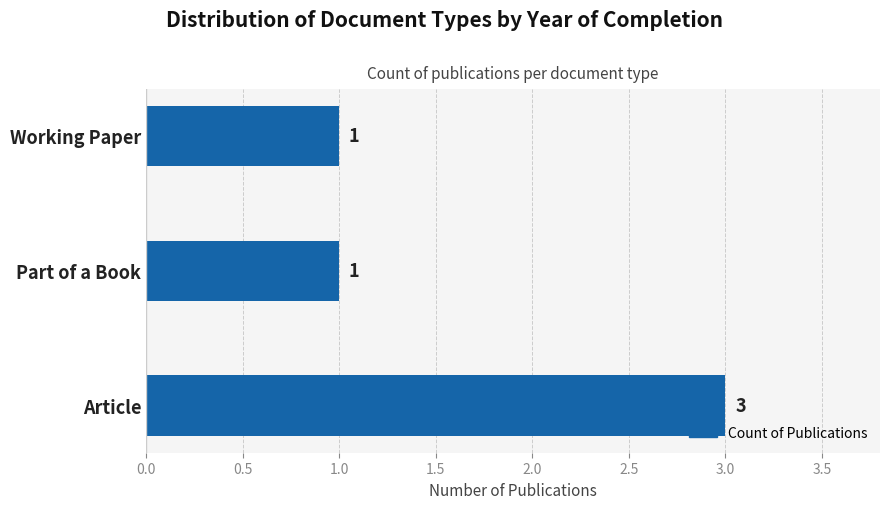

True or false: the data shows 1 at Part of a Book.

True